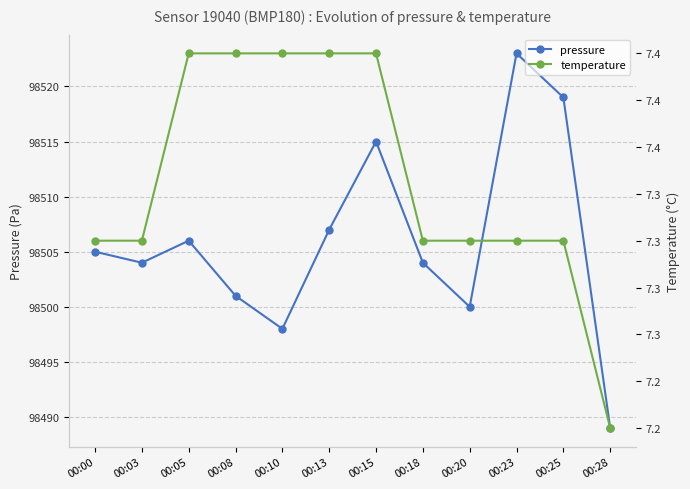

Reading left to right, extract all data points from this chart.

pressure: 00:00=98505.0	00:03=98504.0	00:05=98506.0	00:08=98501.0	00:10=98498.0	00:13=98507.0	00:15=98515.0	00:18=98504.0	00:20=98500.0	00:23=98523.0	00:25=98519.0	00:28=98489.0
temperature: 00:00=7.3	00:03=7.3	00:05=7.4	00:08=7.4	00:10=7.4	00:13=7.4	00:15=7.4	00:18=7.3	00:20=7.3	00:23=7.3	00:25=7.3	00:28=7.2